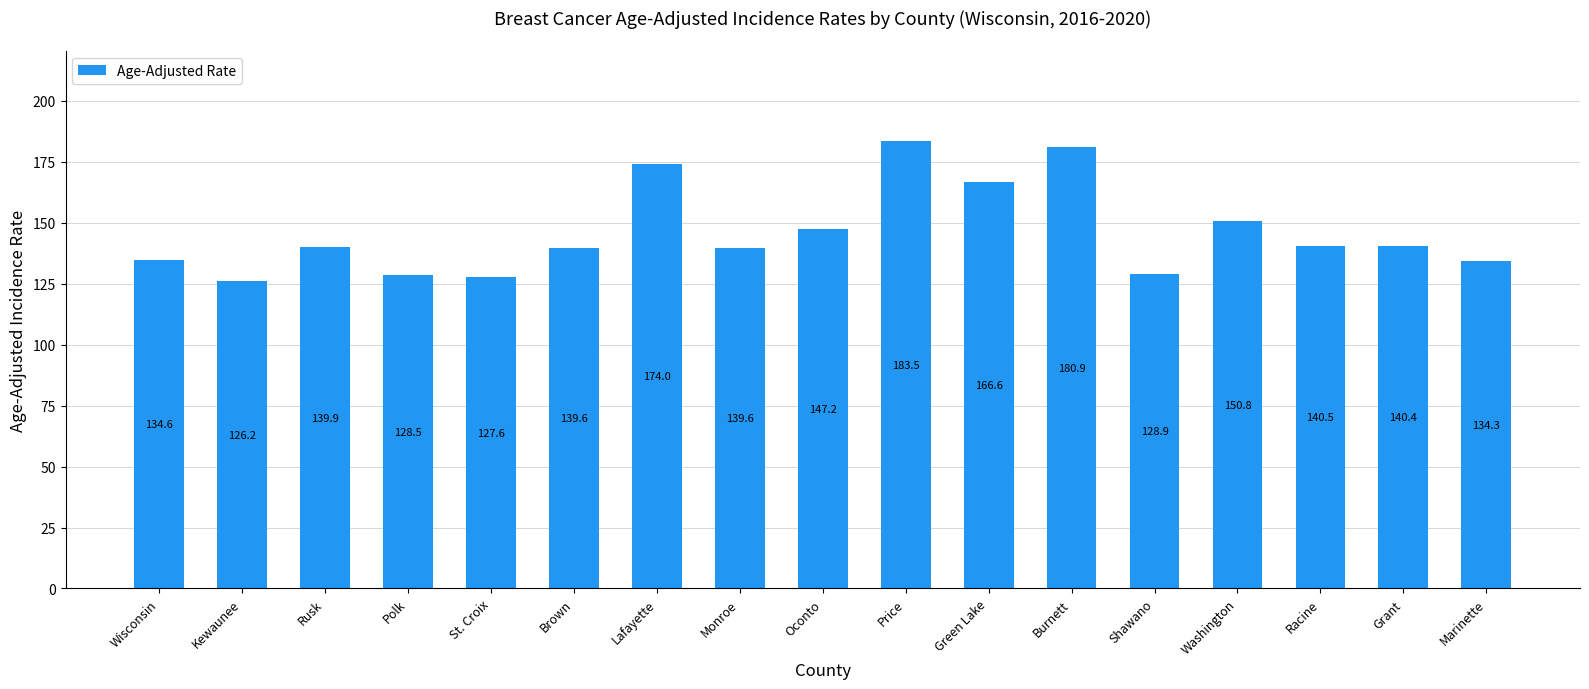

Approximately how many times larger is the value at Lafayette compared to Washington?

1.2